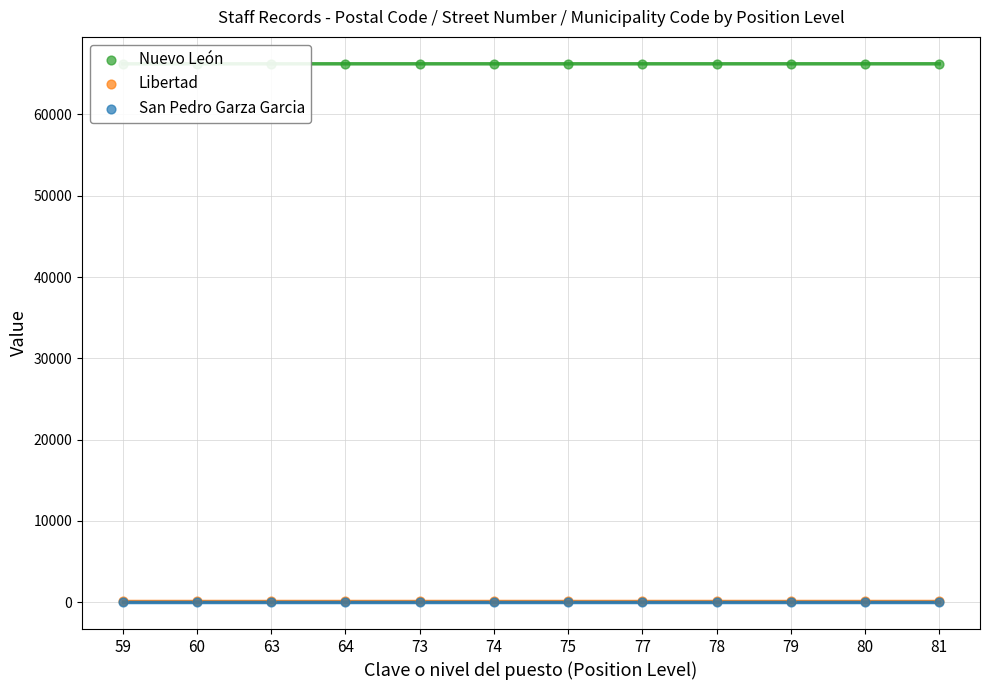

Is the value of Nuevo León at 59 greater than the value of San Pedro Garza Garcia at 77?

Yes